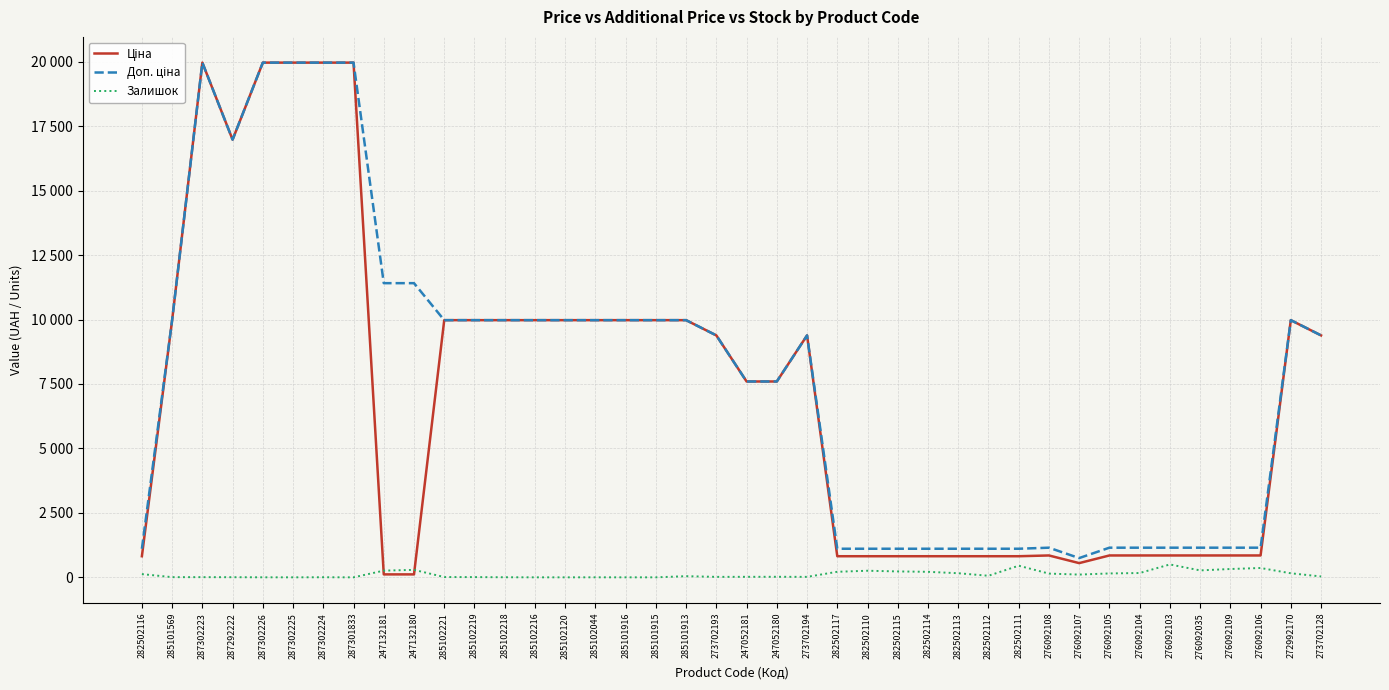

What is the spread (max minus min) of values at 285102216?

9975.0